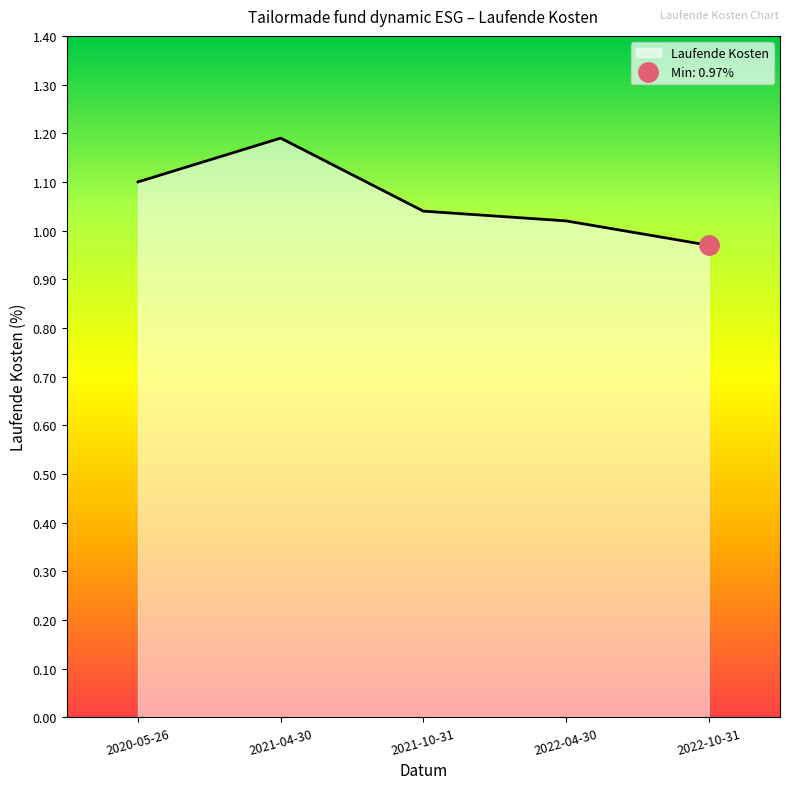

How many lines are shown in the chart?

1